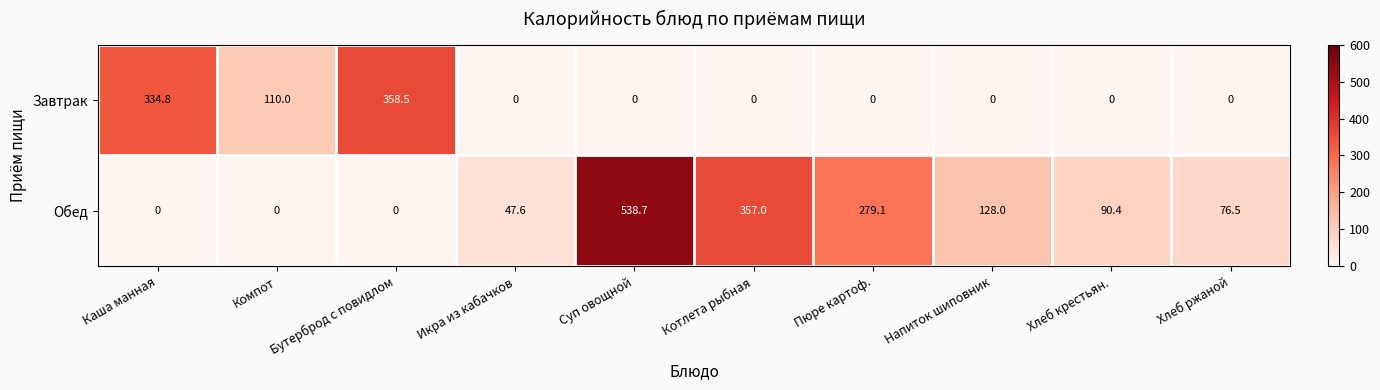

What is the difference between the highest and lowest values at Хлеб ржаной?

76.5